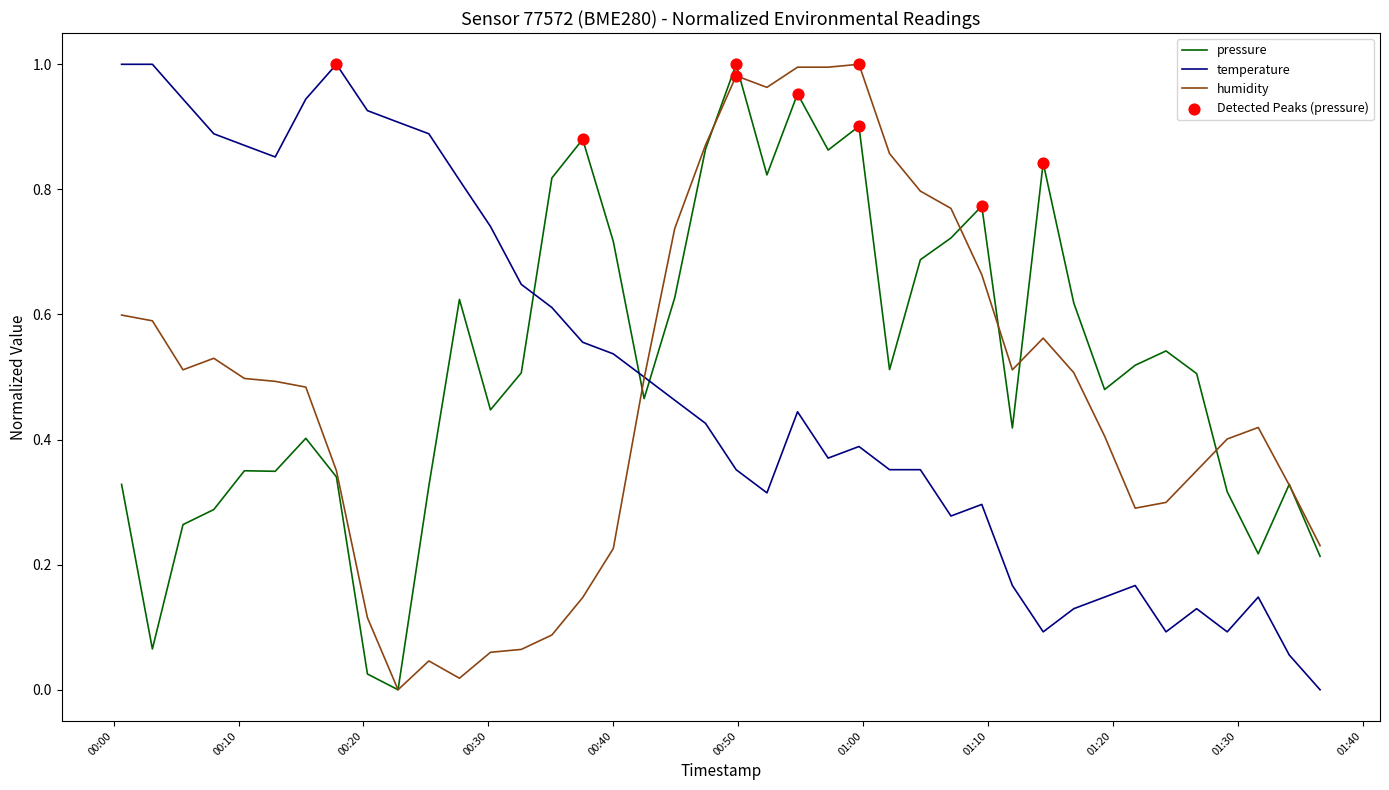

At how many categories does at least one series exceed 0?

40